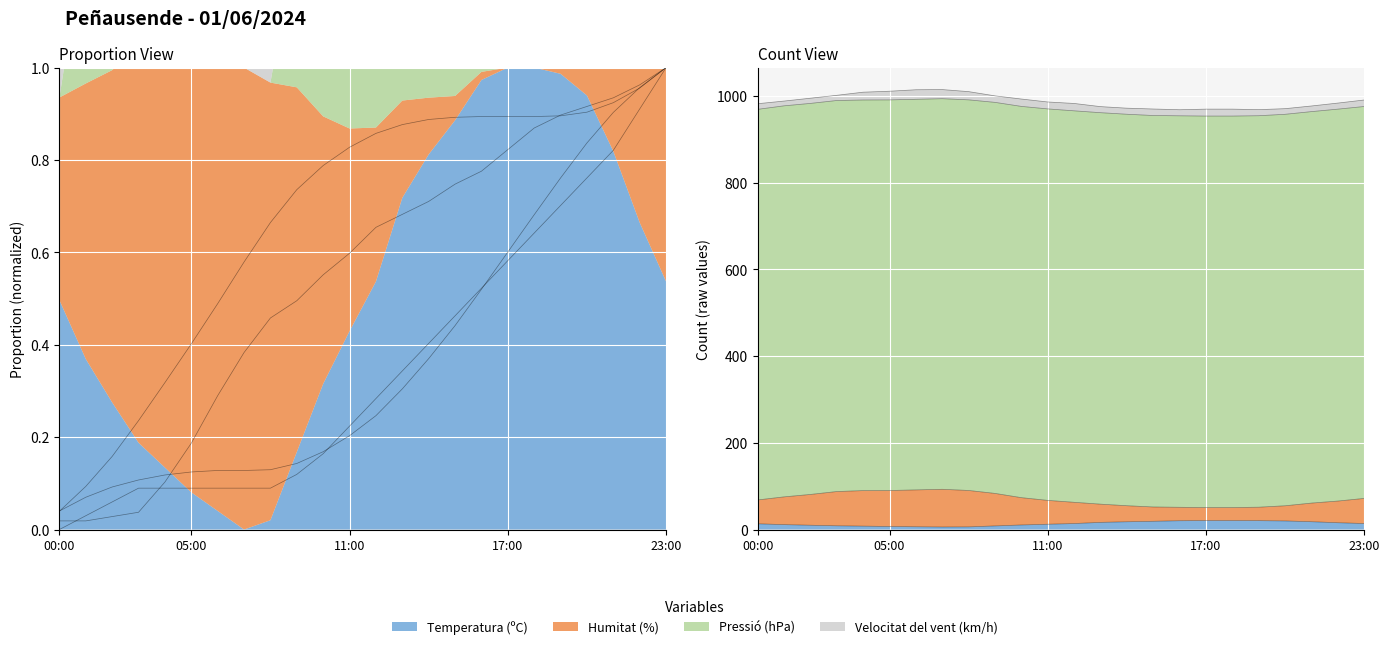

What position from the left is 10:00?

11